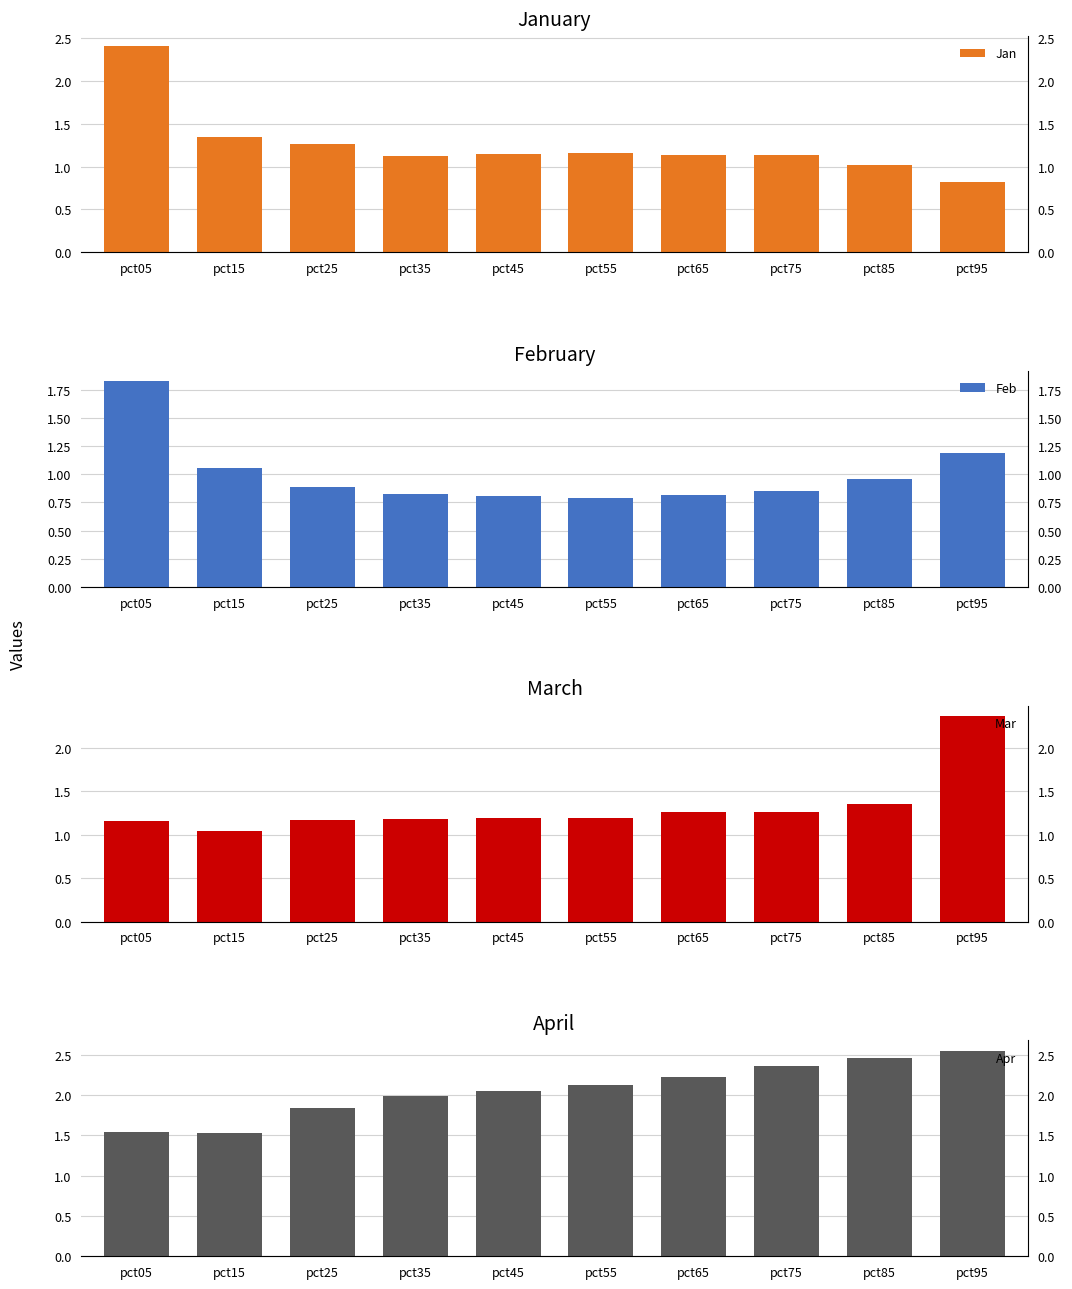

Reading left to right, what are all the values shown in this chart?

Jan: 2.4	1.3	1.3	1.1	1.1	1.2	1.1	1.1	1.0	0.8
Feb: 1.8	1.1	0.9	0.8	0.8	0.8	0.8	0.9	1.0	1.2
Mar: 1.2	1.0	1.2	1.2	1.2	1.2	1.3	1.3	1.4	2.4
Apr: 1.5	1.5	1.8	2.0	2.0	2.1	2.2	2.4	2.5	2.5